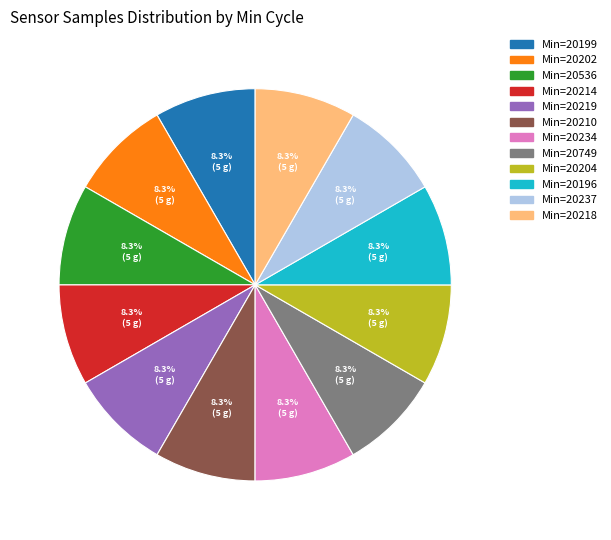

How many slices are in this pie chart?

12